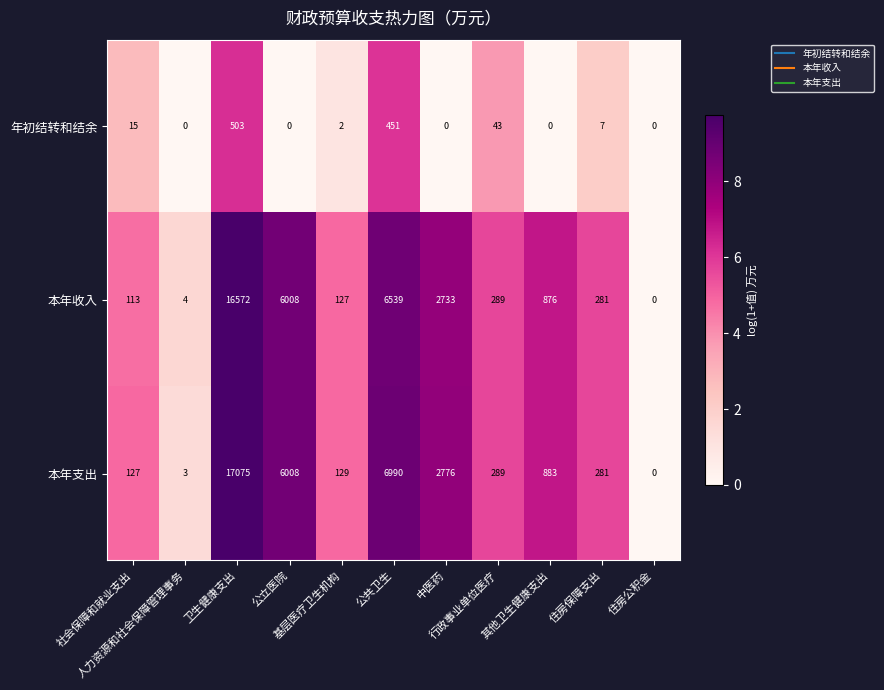

How many series are shown in this chart?

3